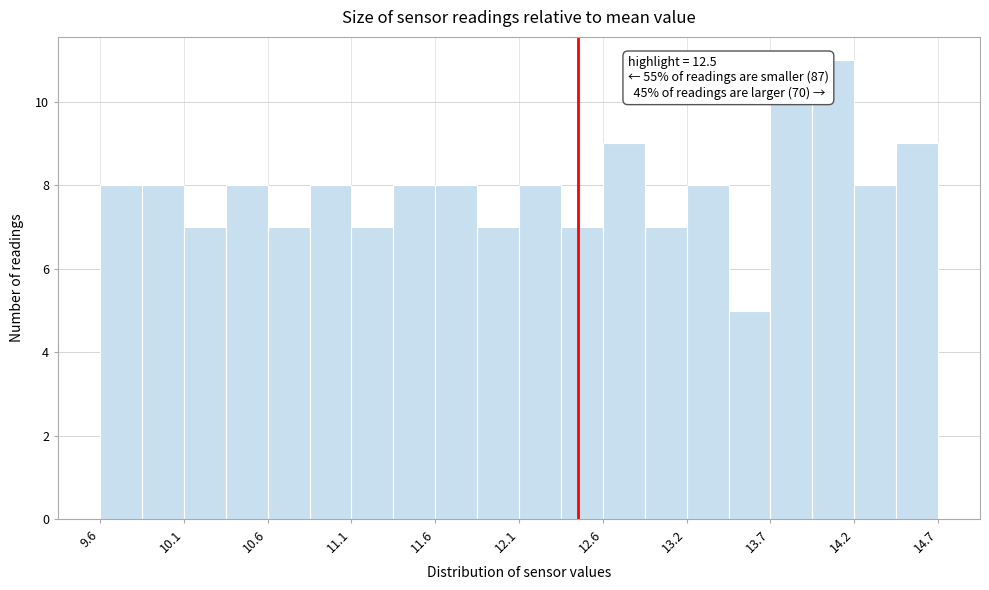

Read against the x-axis, roughly where is the centre of the tallest bar?

14.0